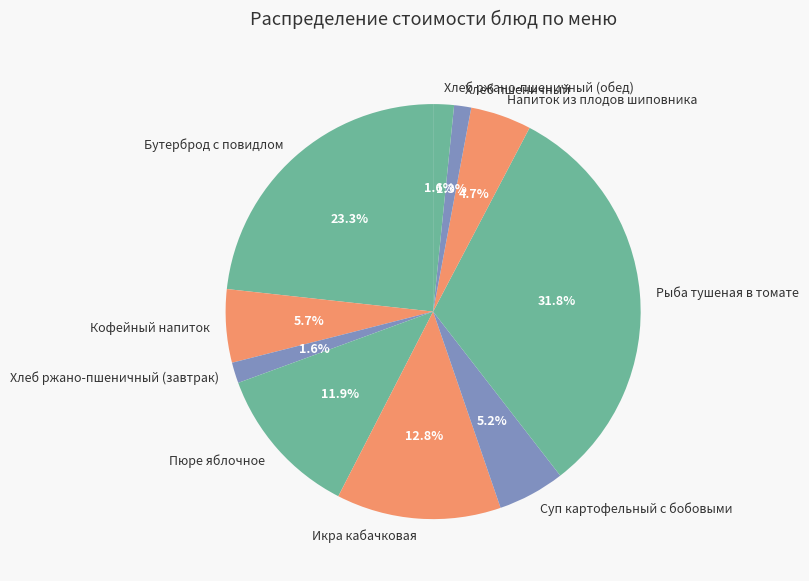

How many segments does this pie chart have?

10